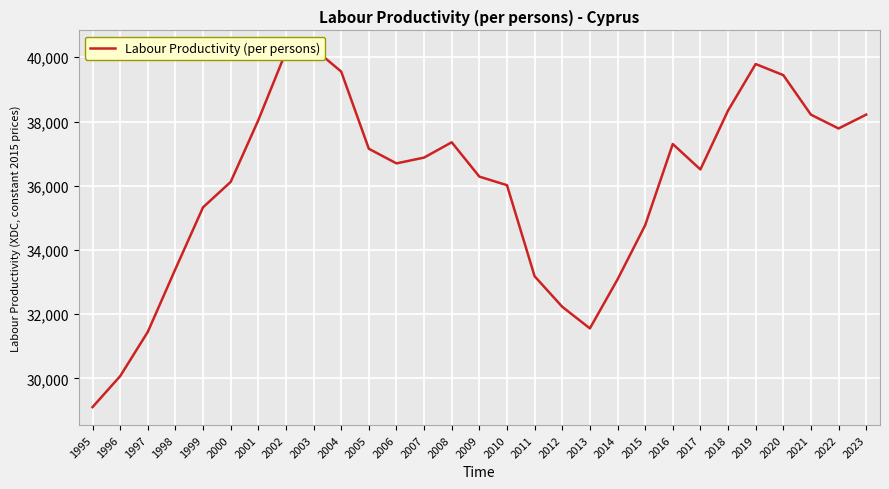

At which category does the chart reach its peak across all series?

2003